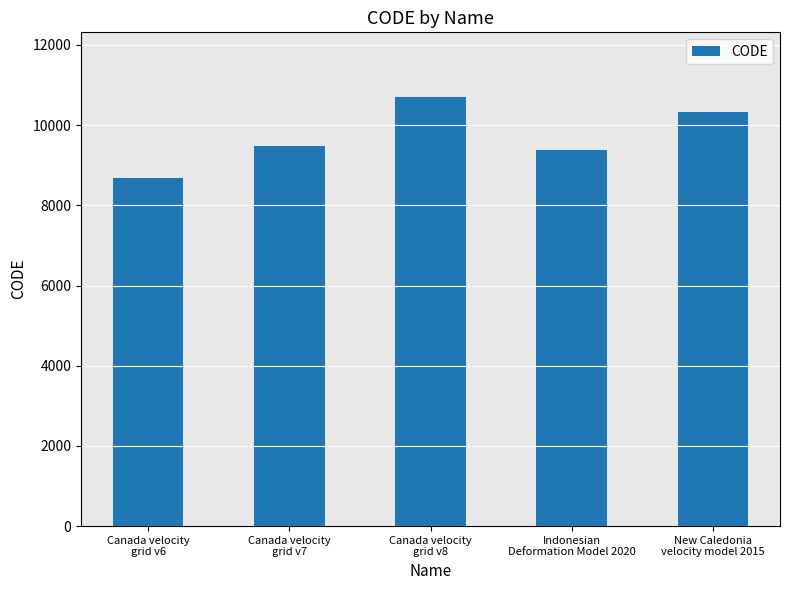

What is the value of the 3rd bar from the left?

10707